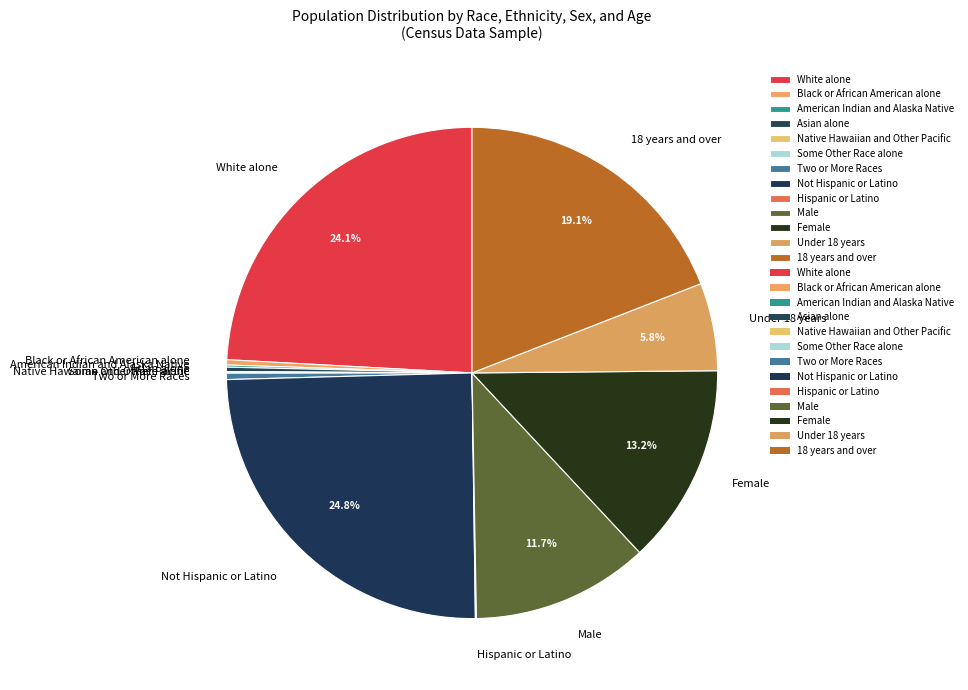

Is Female the majority of the pie?

No